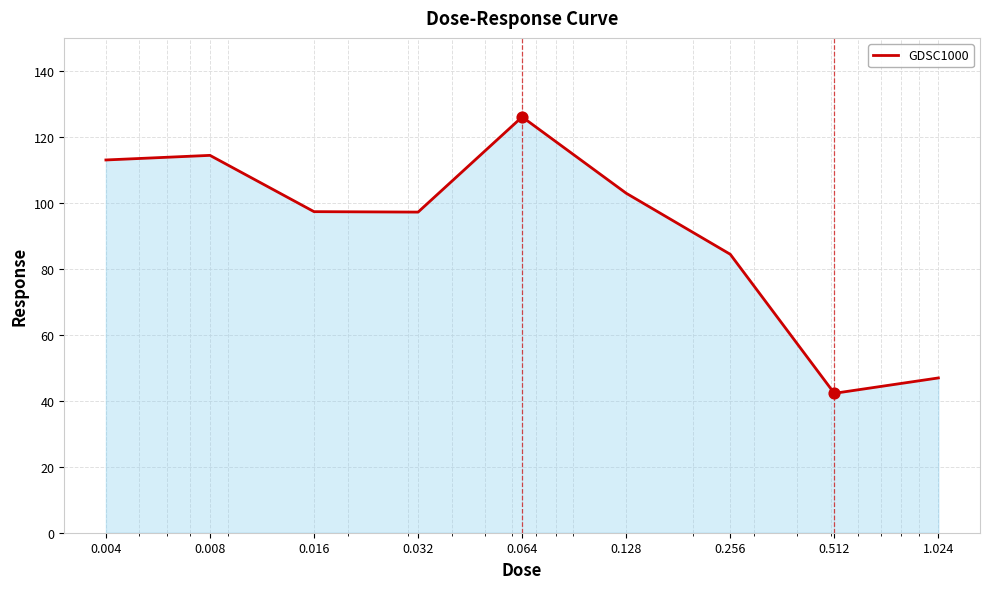

What is the minimum value shown in the chart?

42.3